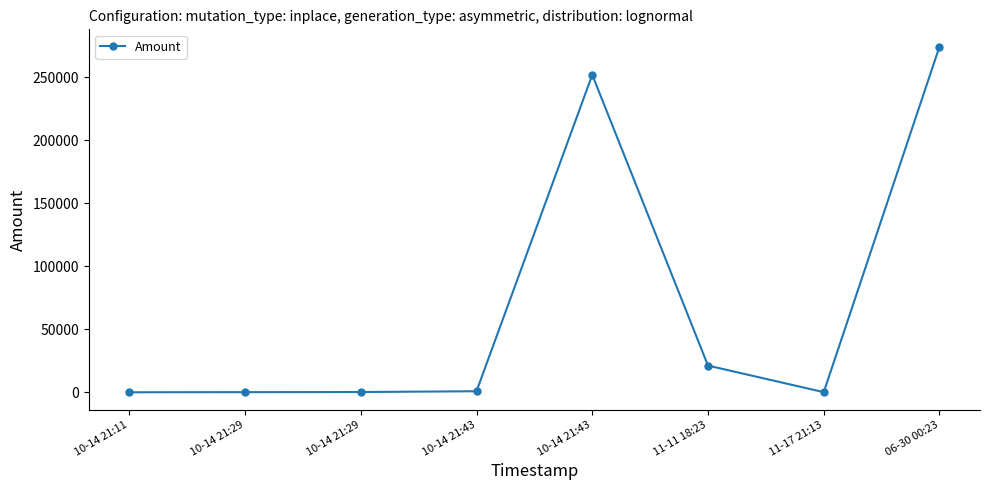

Does the chart have visible grid lines?

No